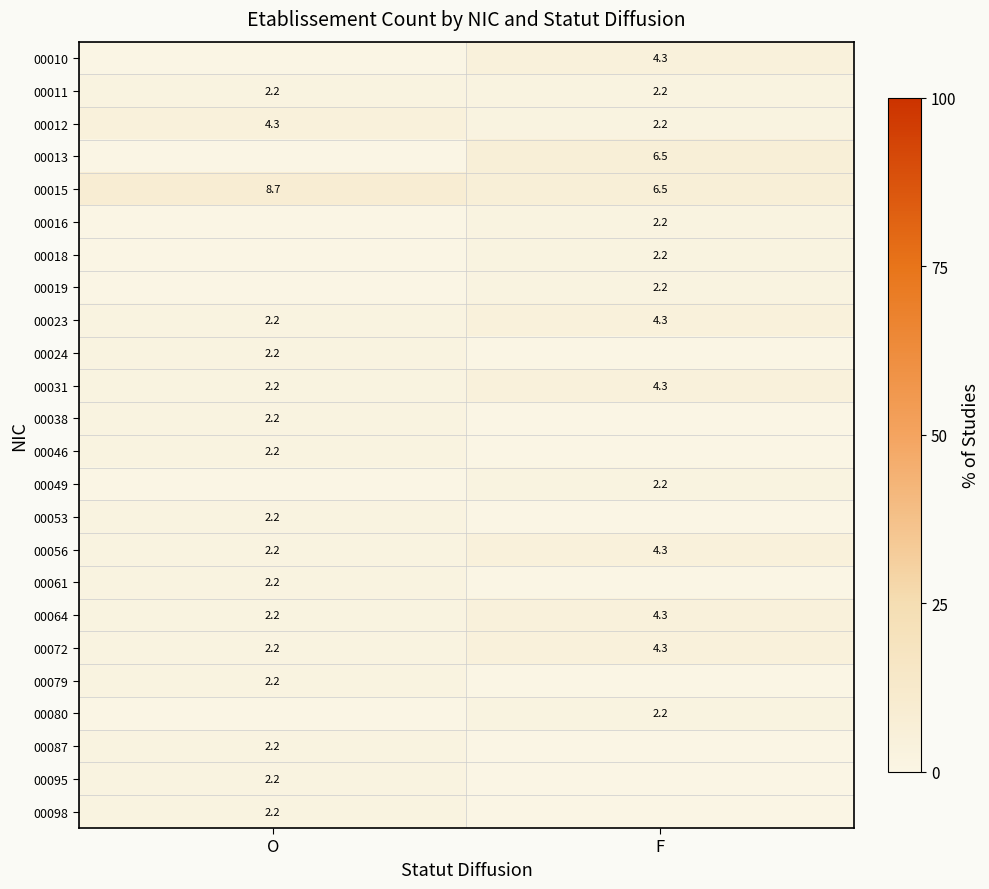

What is the difference between the highest and lowest values at O?

8.7